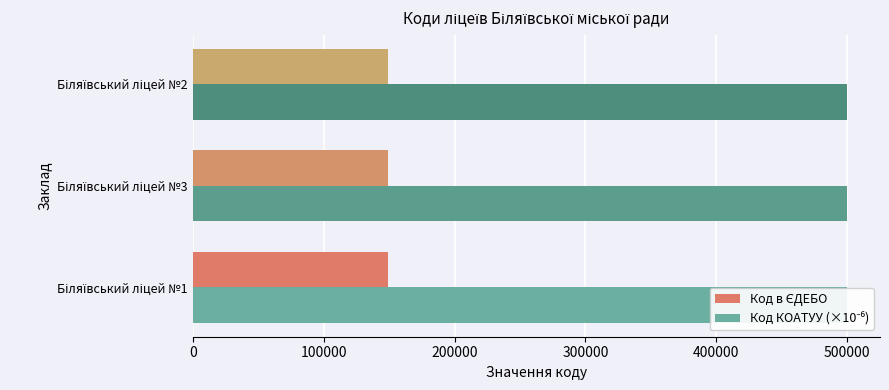

What is the value of the Код в ЄДЕБО bar at the 1st from the left?

149312.0